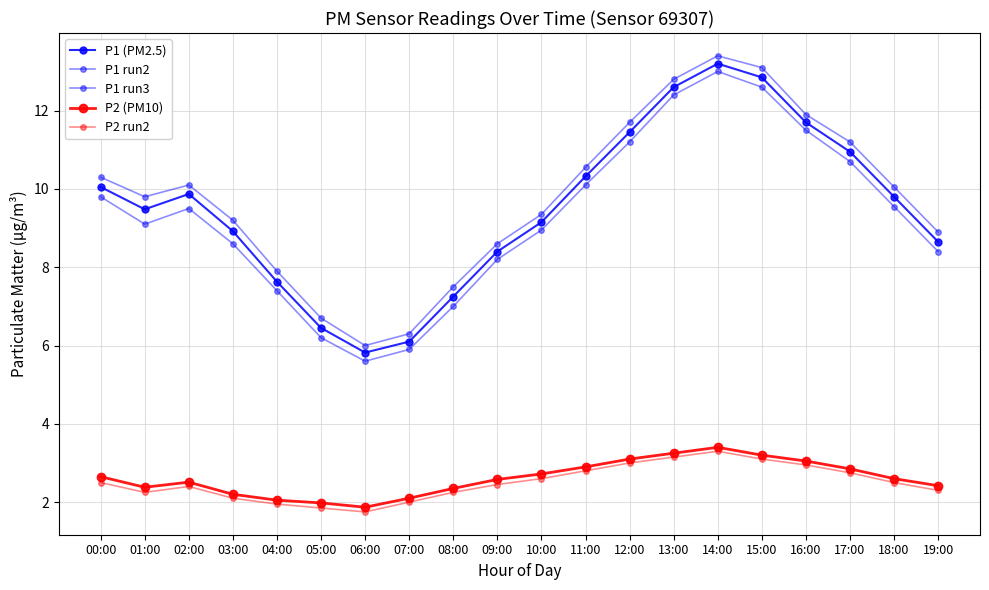

Count the number of data series in this chart.

5